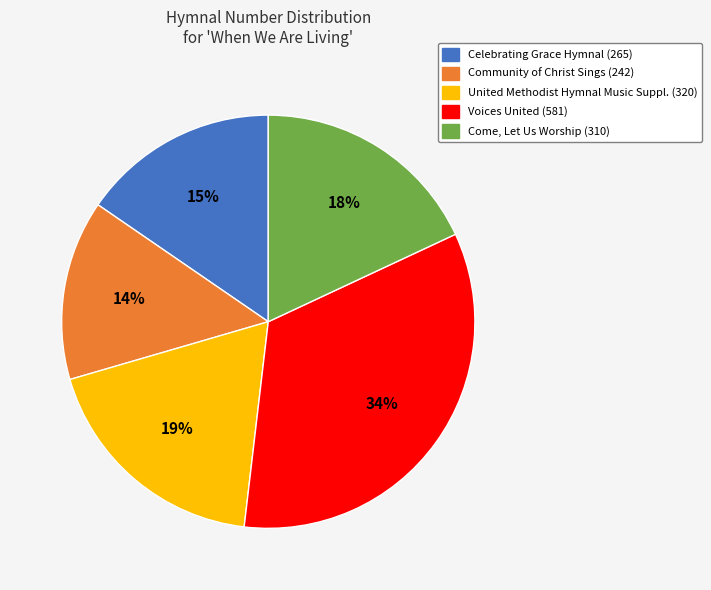

Between Voices United (581) and Celebrating Grace Hymnal (265), which is larger?

Voices United (581)